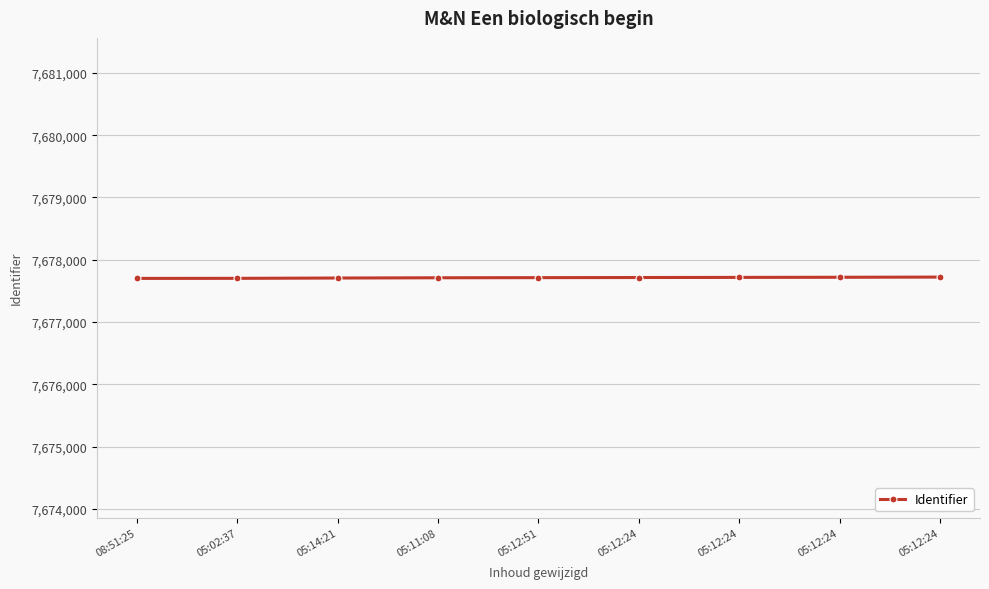

What is the sum of the values at 05:14:21 and 05:12:24?

15355429